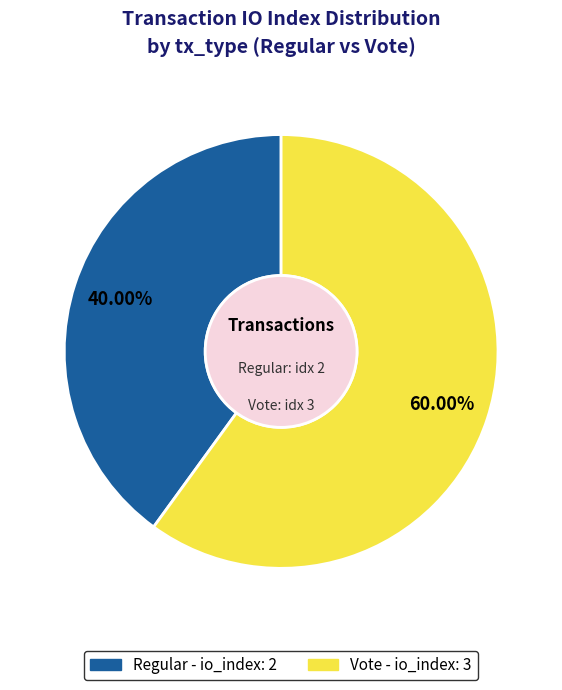

Does any single category account for the majority?

Yes